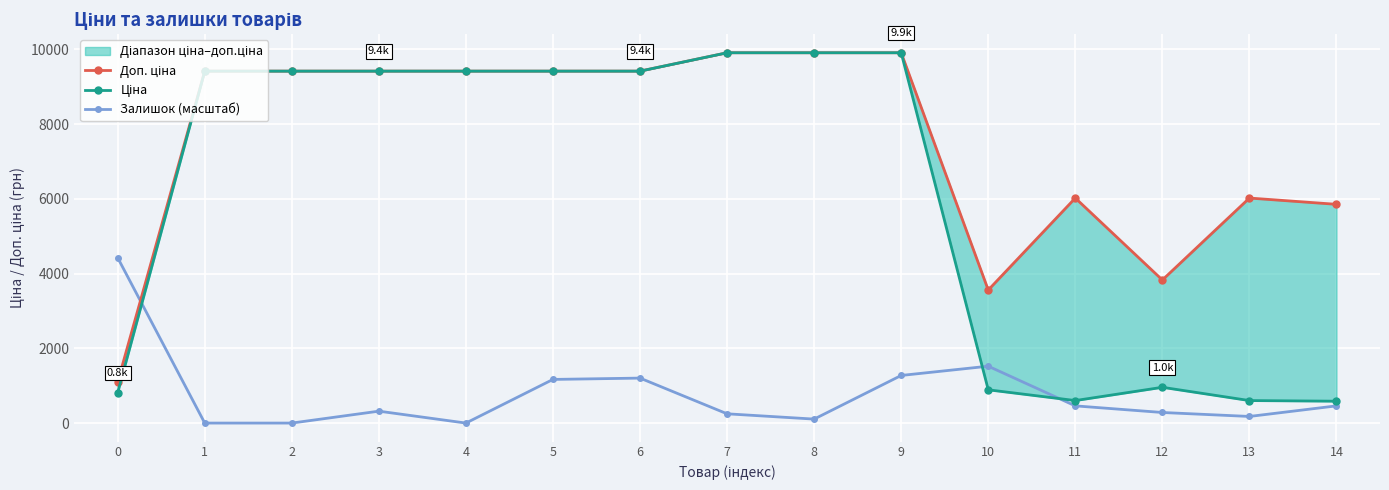

How many data points in Ціна are less than 9416?

6